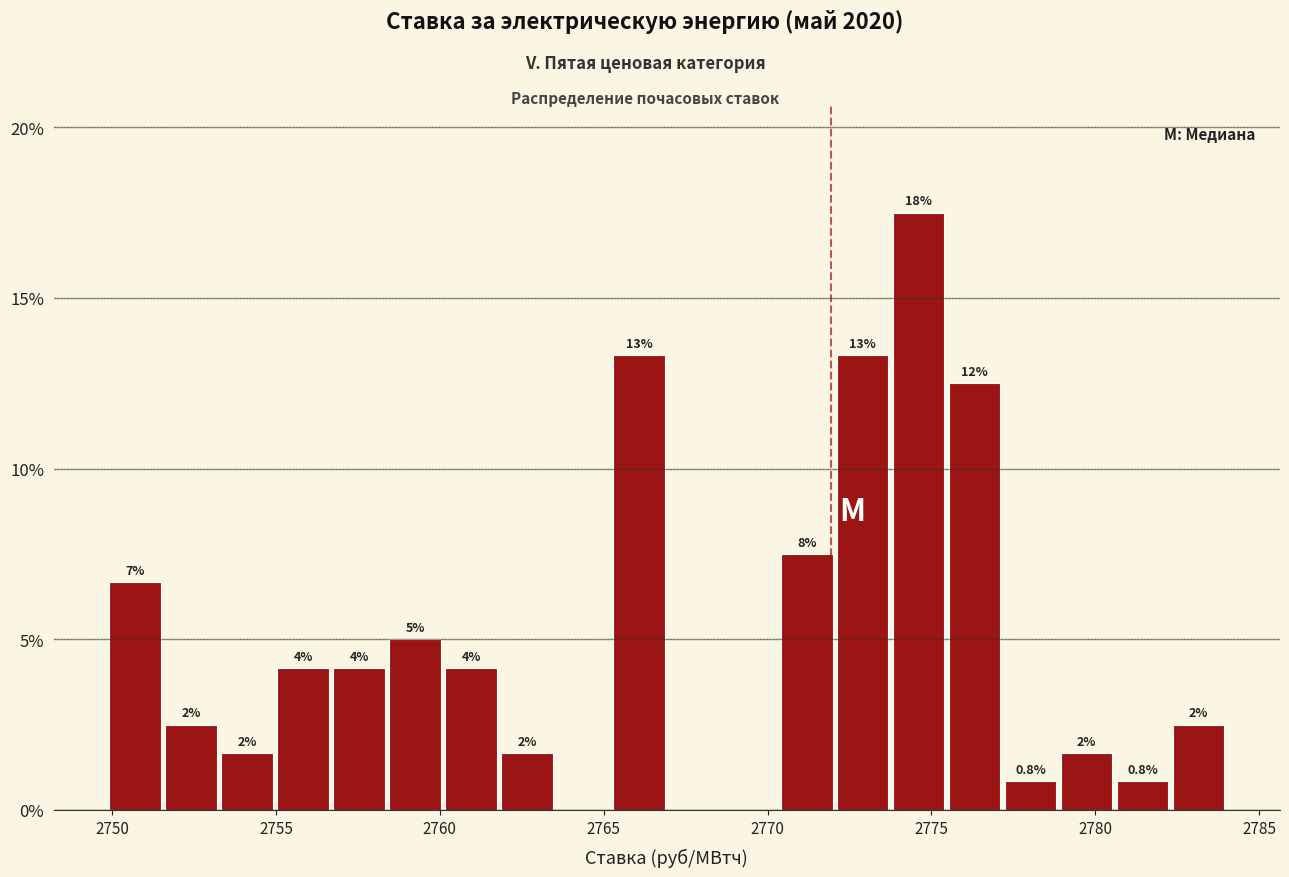

Read against the x-axis, roughly where is the centre of the tallest bar?

2774.5